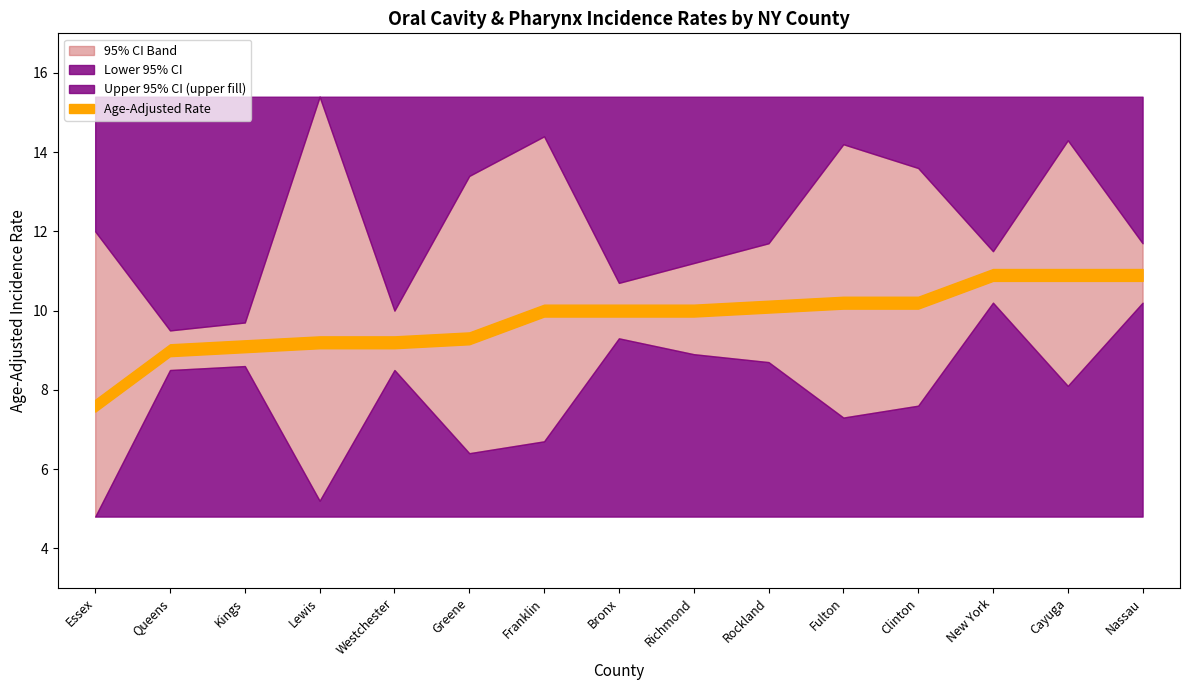

Reading right to left, list all the values displayed in this chart.

Age-Adjusted Rate: 10.9	10.9	10.9	10.2	10.2	10.1	10.0	10.0	10.0	9.3	9.2	9.2	9.1	9.0	7.6
Lower 95% CI: 10.2	8.1	10.2	7.6	7.3	8.7	8.9	9.3	6.7	6.4	8.5	5.2	8.6	8.5	4.8
Upper 95% CI: 11.7	14.3	11.5	13.6	14.2	11.7	11.2	10.7	14.4	13.4	10.0	15.4	9.7	9.5	12.0